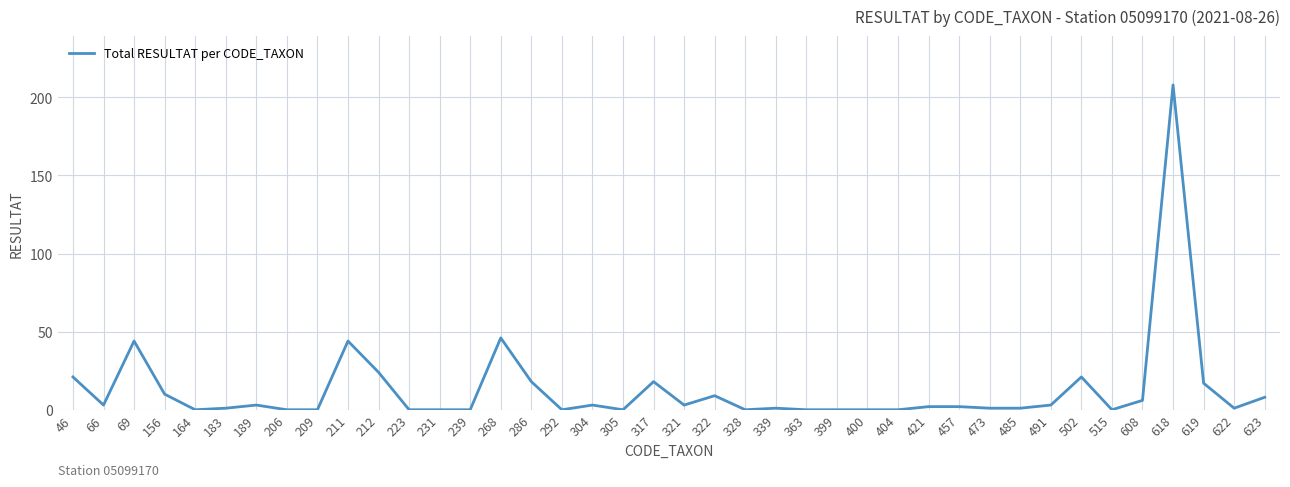

The value at 286 is 18. True or false?

True